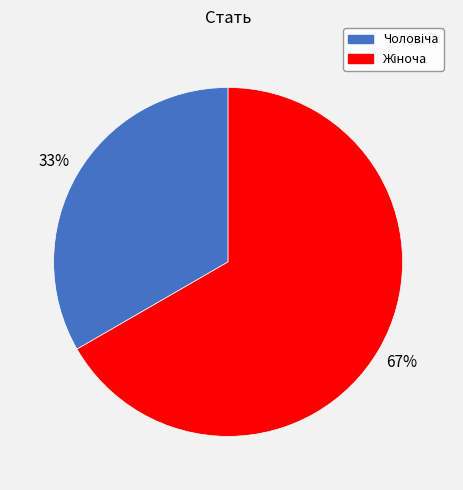

Is there a majority slice in this chart?

Yes